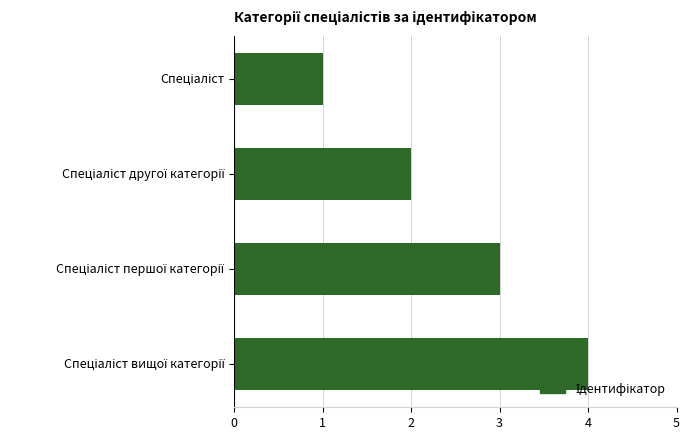

What is the maximum value shown in the chart?

4